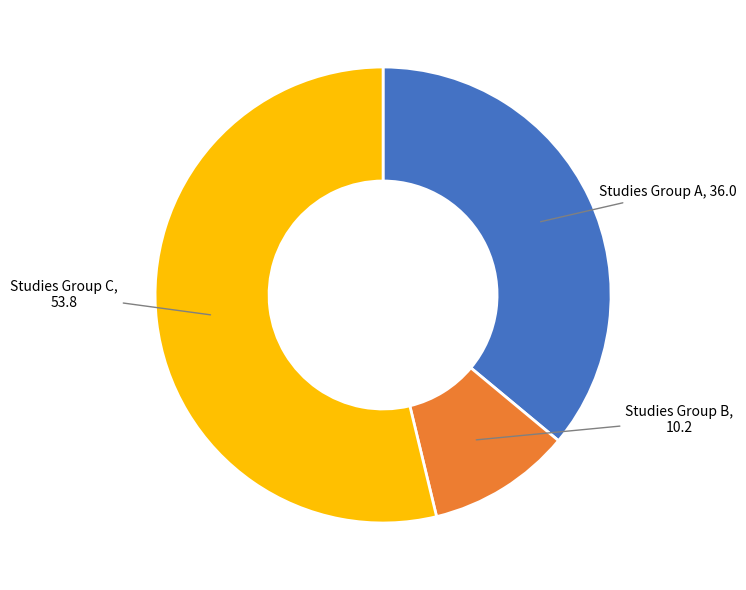

True or false: Studies Group A accounts for 36% of the total.

True